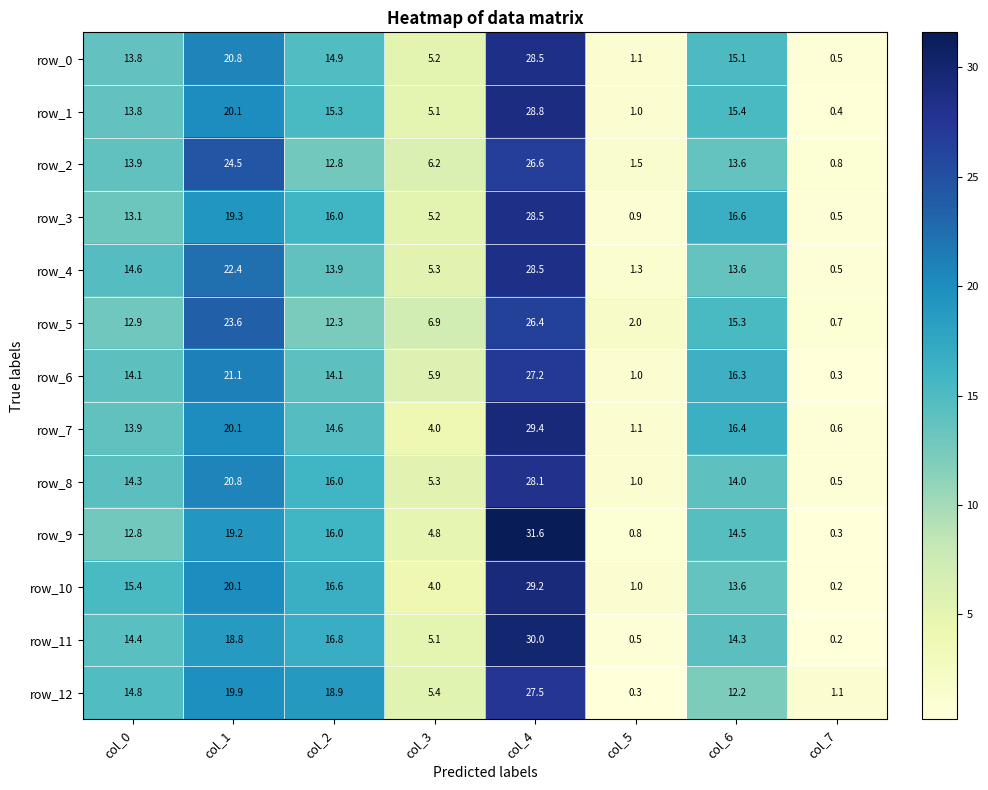

Is the value of row_4 at col_6 greater than the value of row_11 at col_6?

No